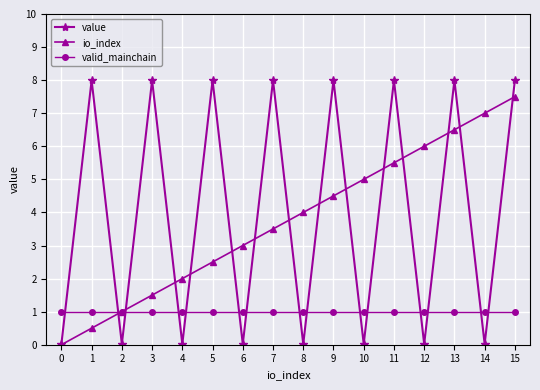

Which series has the largest range (max minus min)?

value